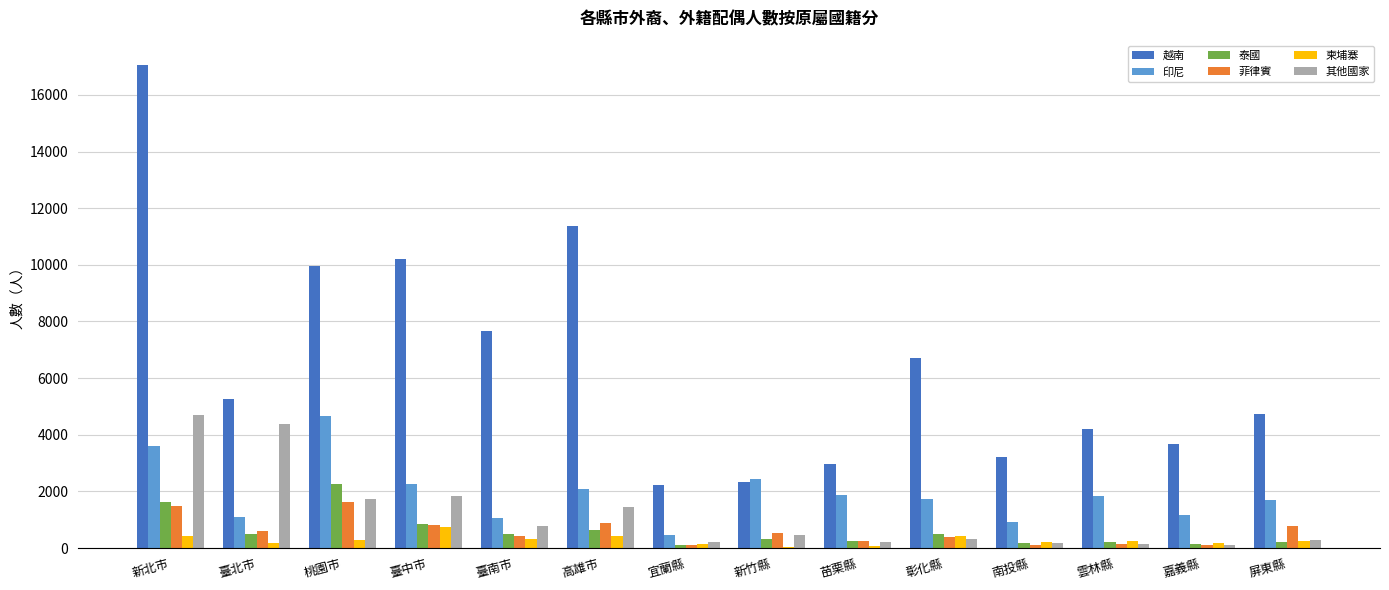

At which label does 印尼 first exceed 1822?

新北市